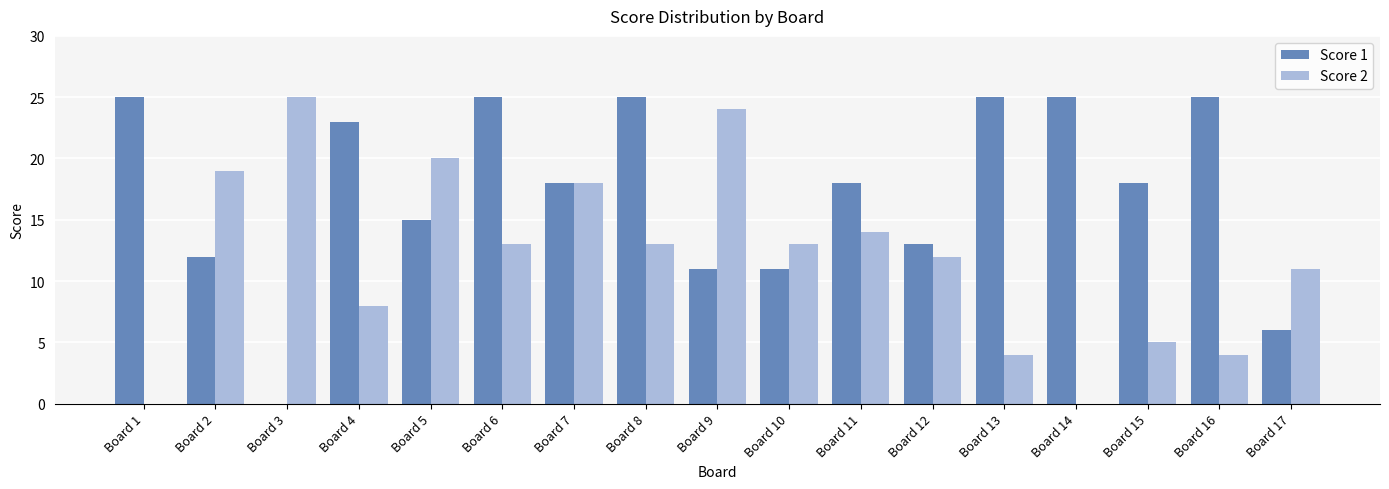

True or false: Score 1 has a value of 18 at Board 15.

True